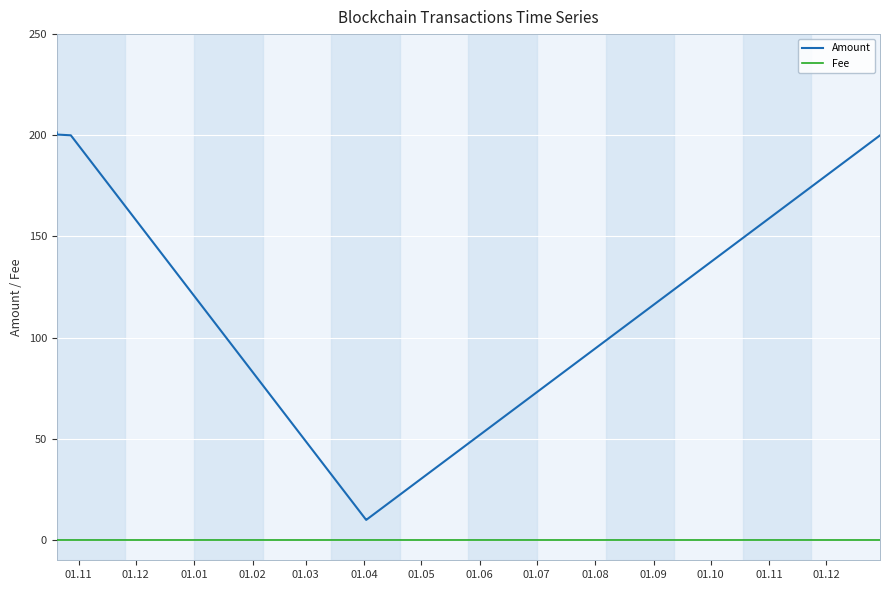

True or false: Fee and Amount intersect in this chart.

False